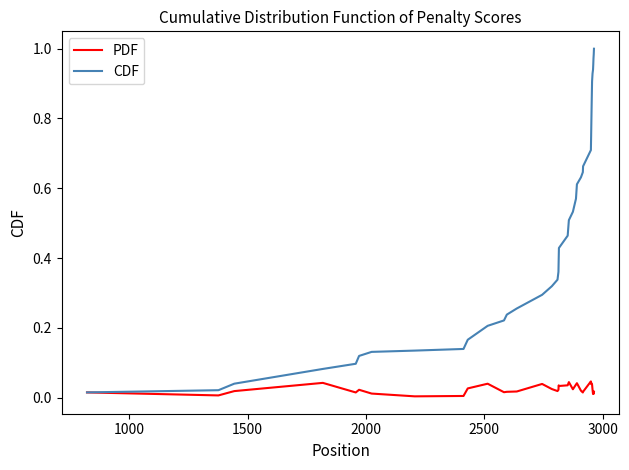

List the series in order of their peak value, highest first.

CDF, PDF